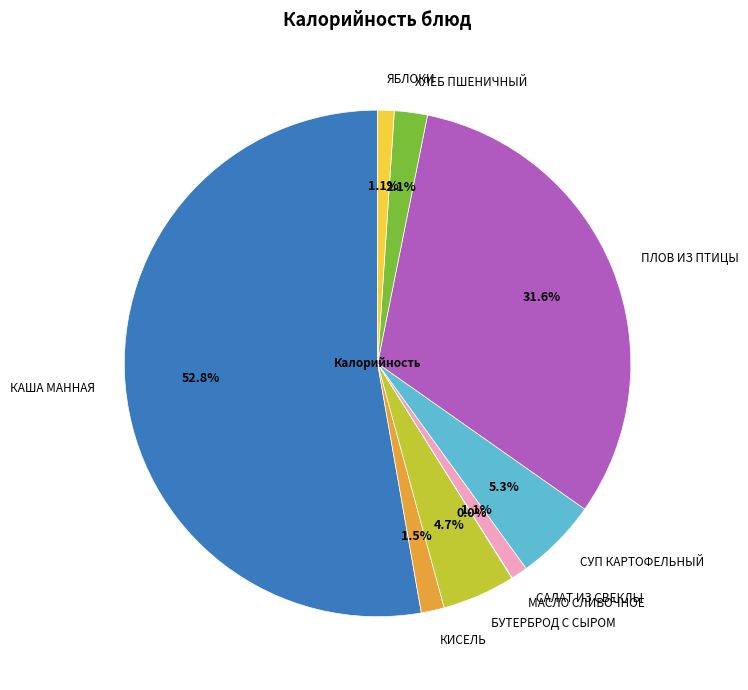

Is there a majority slice in this chart?

Yes